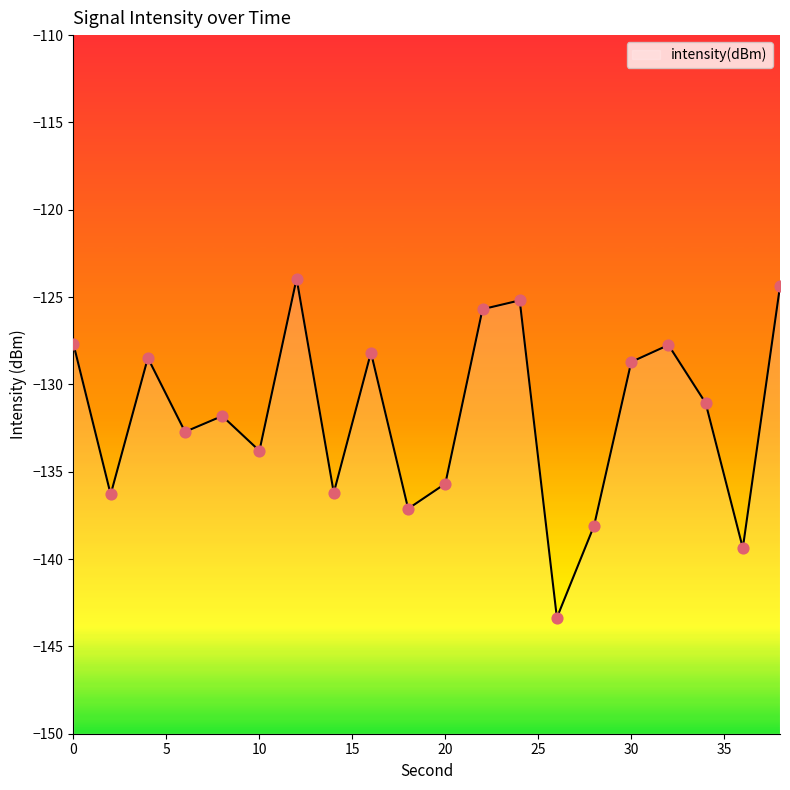

What is the change in value from 6 to 22?

+7.0